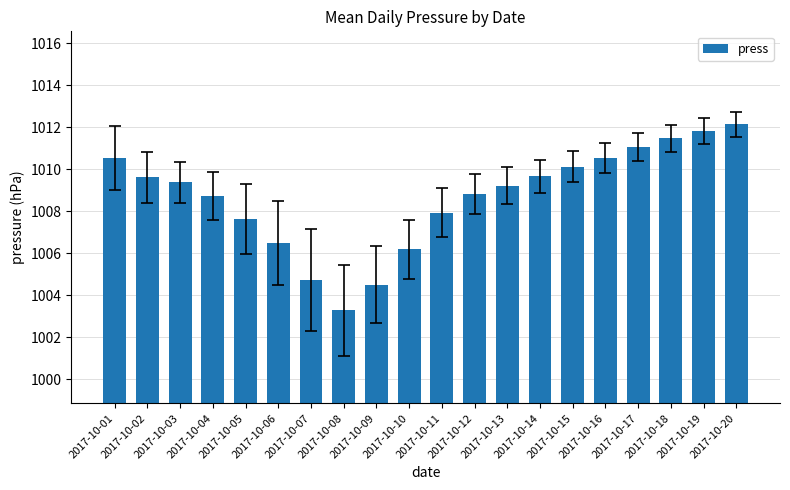

True or false: the data shows 1004.5 at 2017-10-09.

True